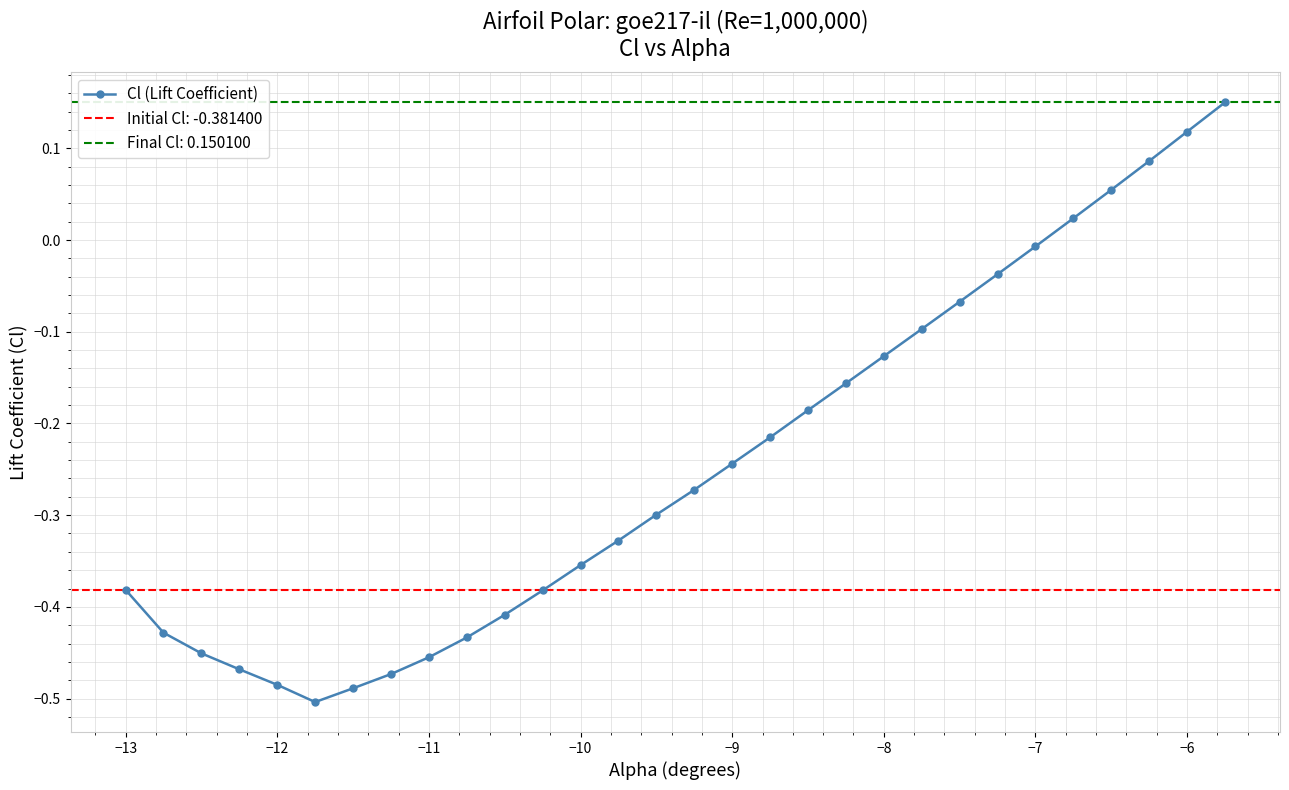

What is the difference between the maximum and second lowest values?

0.6